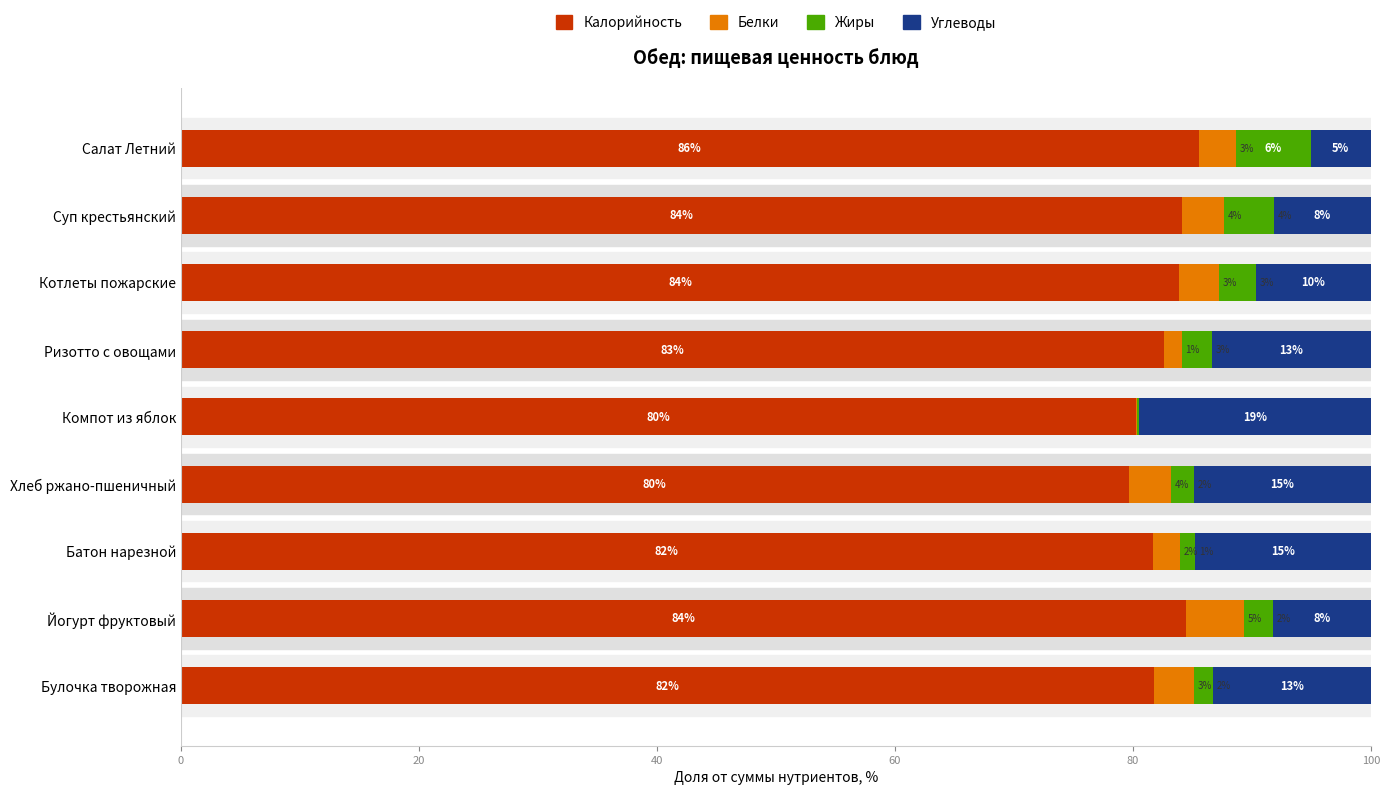

What are all the series names shown in the legend?

Калорийность, Белки, Жиры, Углеводы